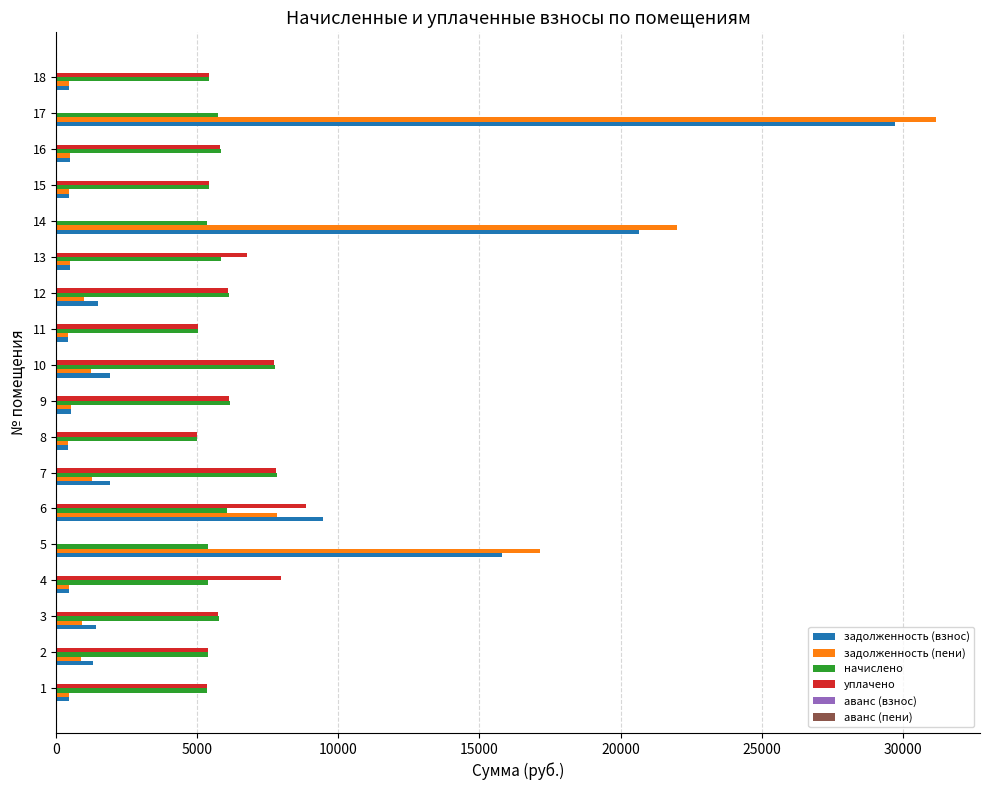

What is the total value across all series at 2?

12947.8